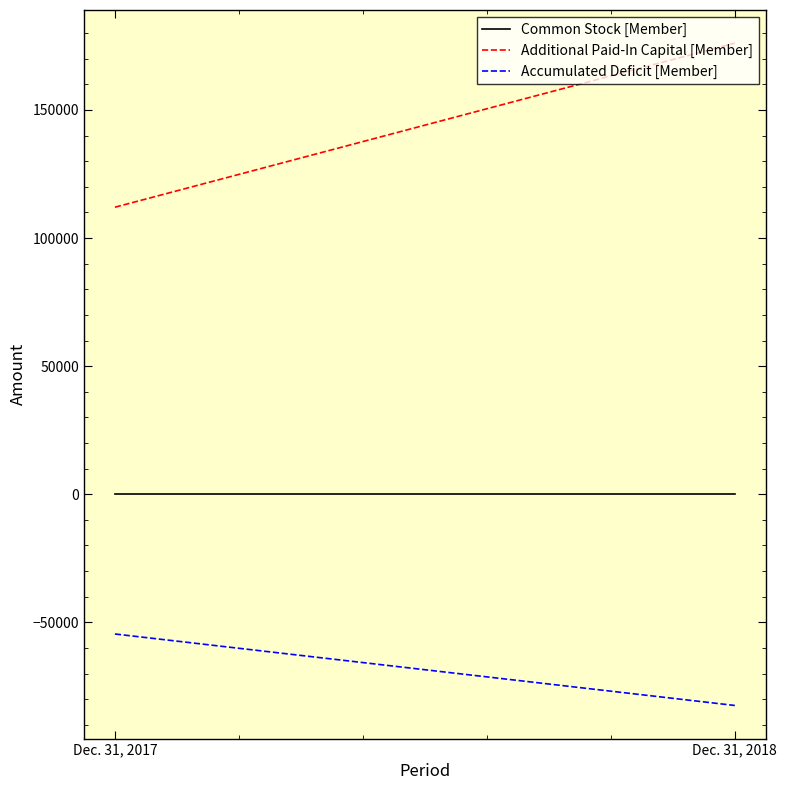

What is the lowest value of the Additional Paid-In Capital [Member] series?

112021